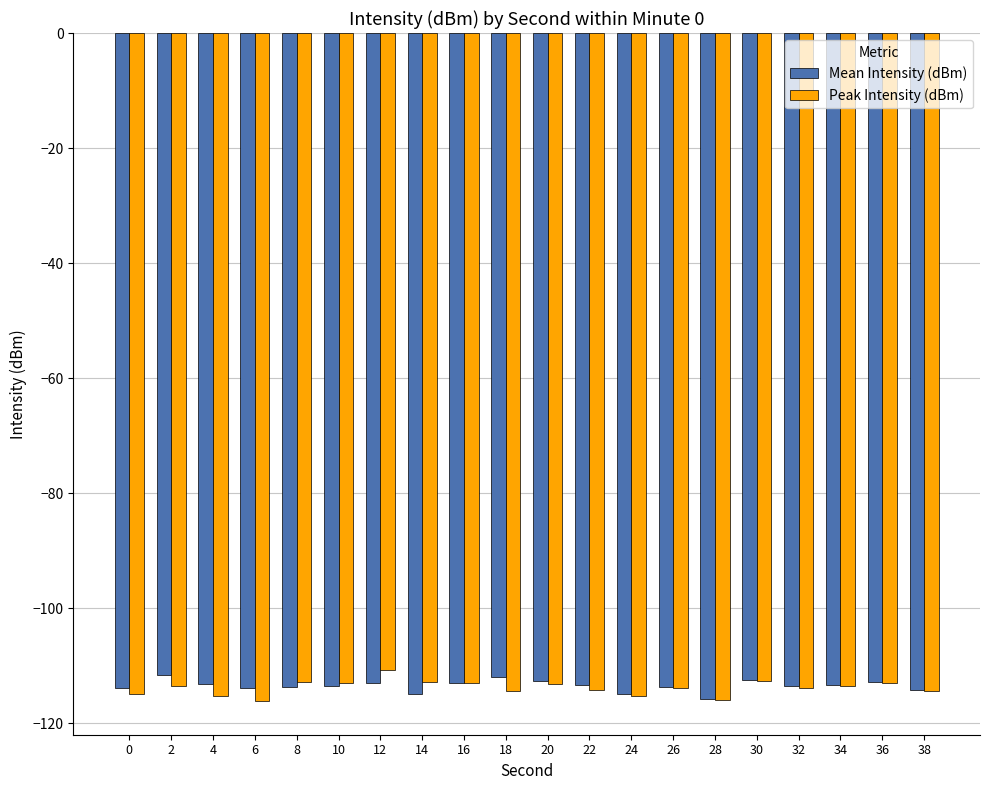

What is the total value across all series at 26?

-227.5